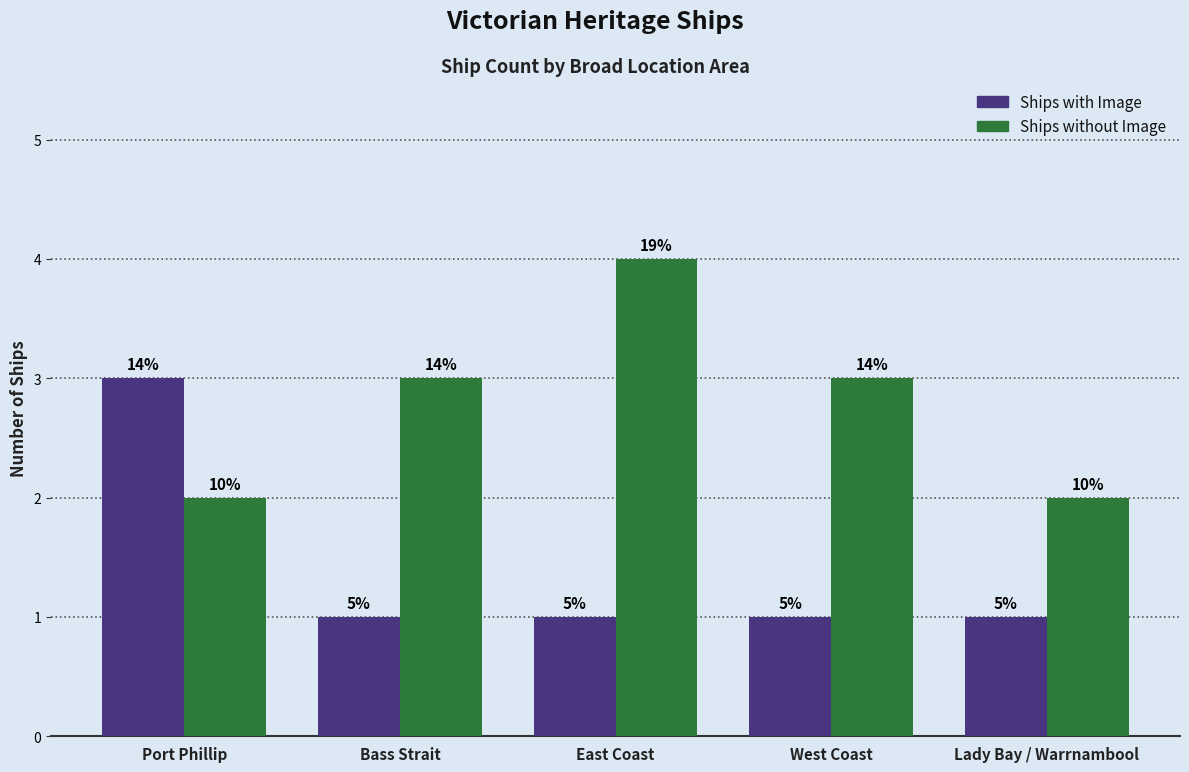

What are all the series names shown in the legend?

Ships with Image, Ships without Image